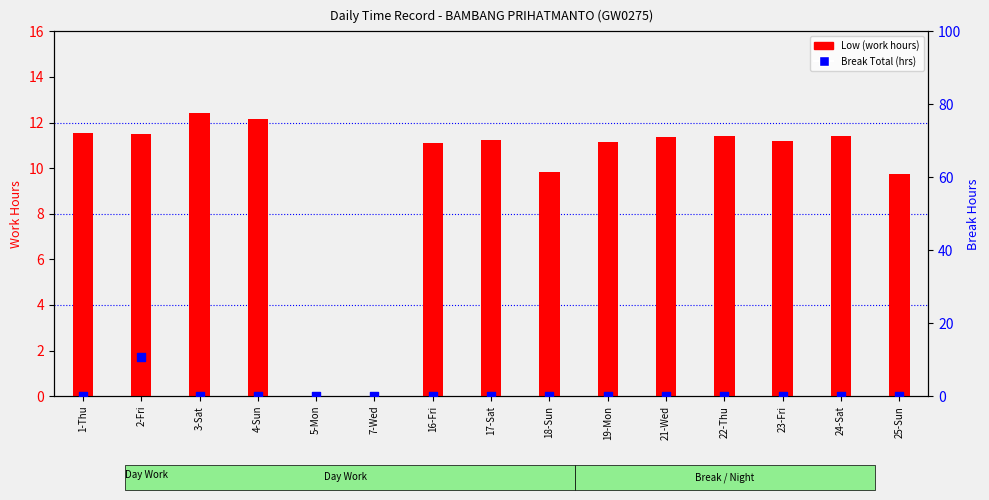

Which series has the largest total across all categories?

Low (work hours)